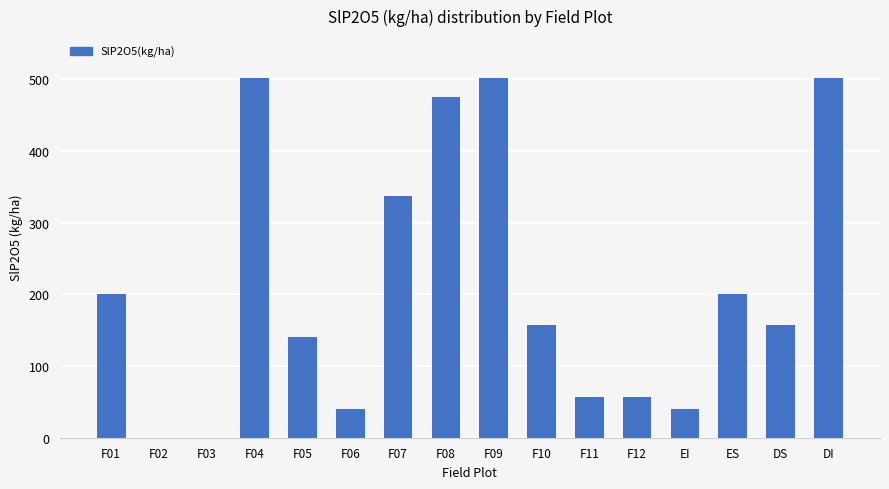

Is it true that the value at ES is 139.9?

False